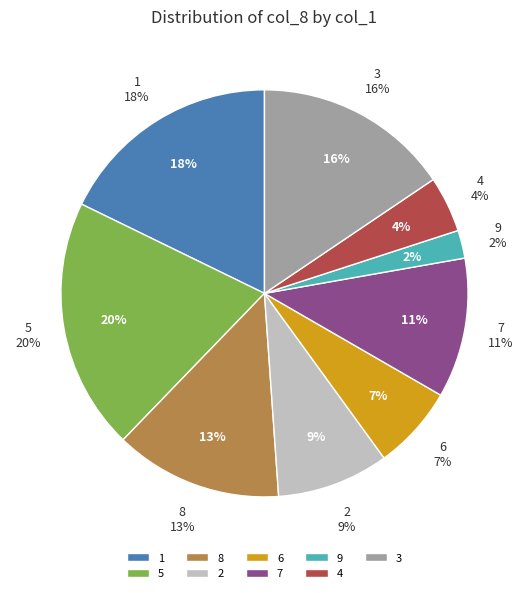

Approximately how many times larger is the value at 2 compared to 5?

0.4